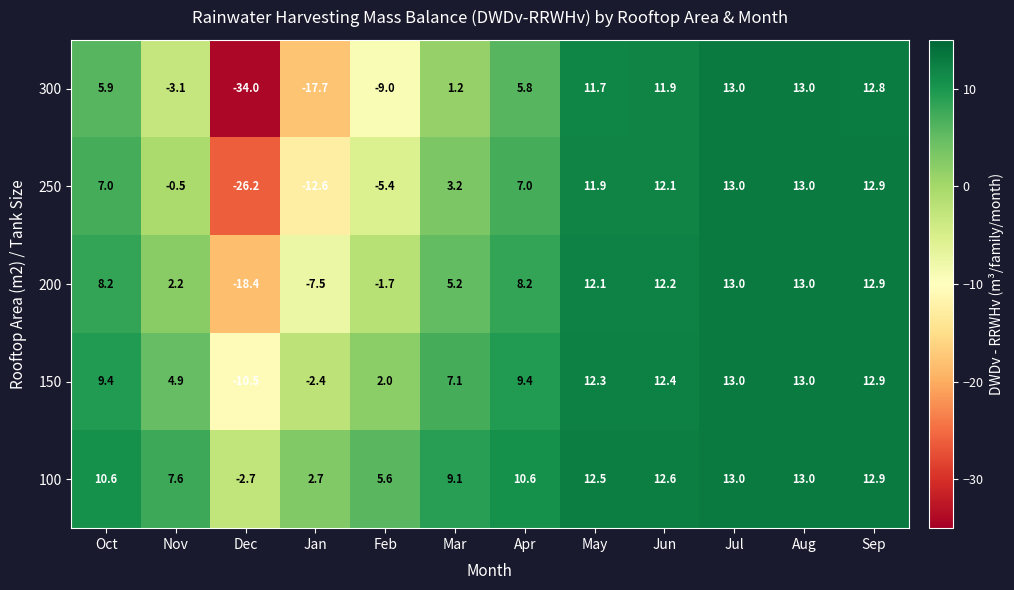

What is the total value across all series at Nov?

11.1